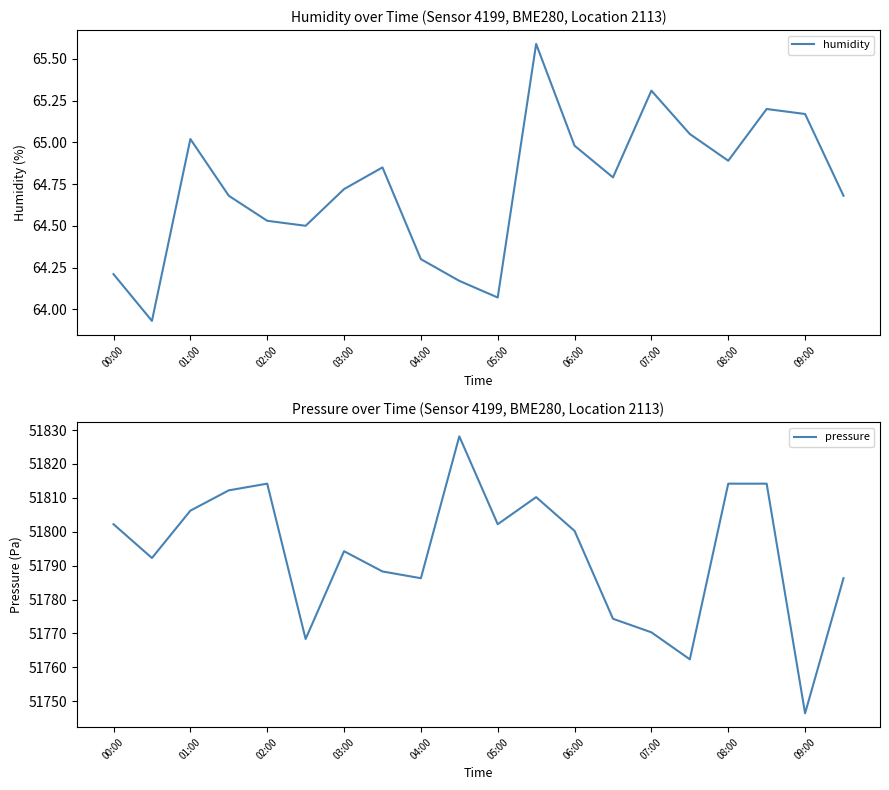

How many lines are shown in the chart?

2